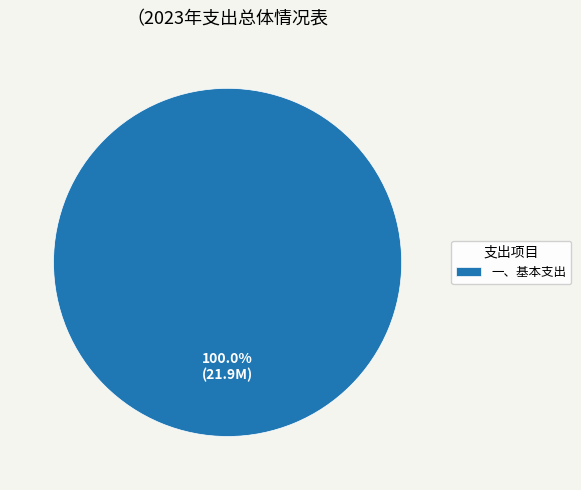

To the nearest percent, what portion does 一、基本支出 represent?

100%